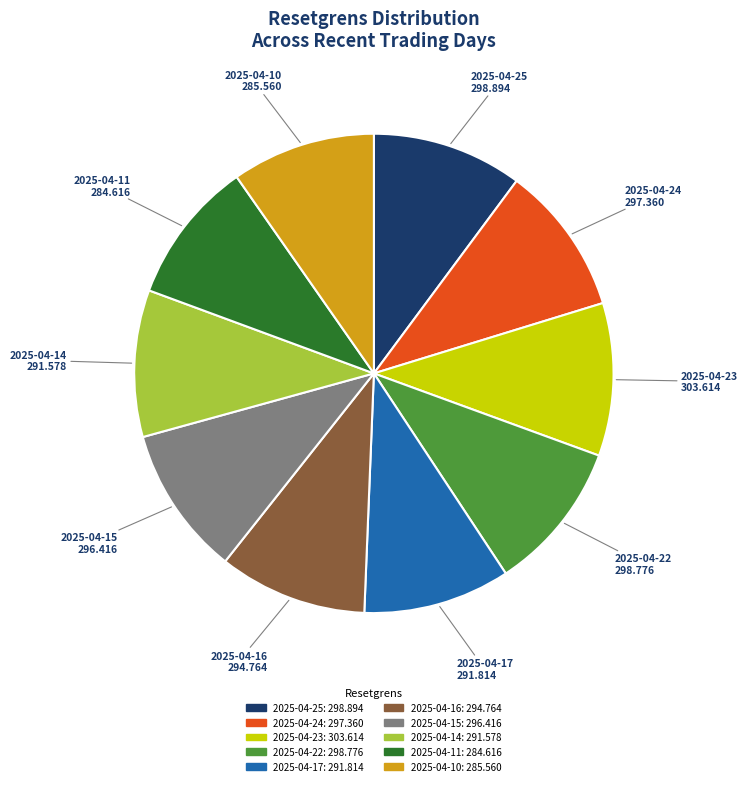

Do 2025-04-10 and 2025-04-11 together represent more than half of the pie?

No